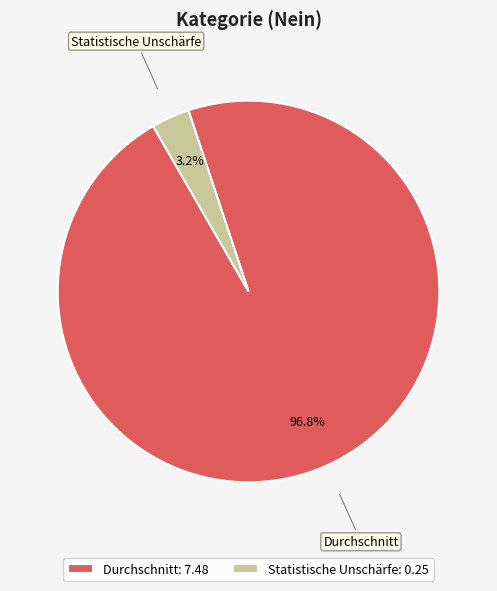

To the nearest percent, what is the difference between the Durchschnitt and Statistische Unschärfe slice percentages?

94%